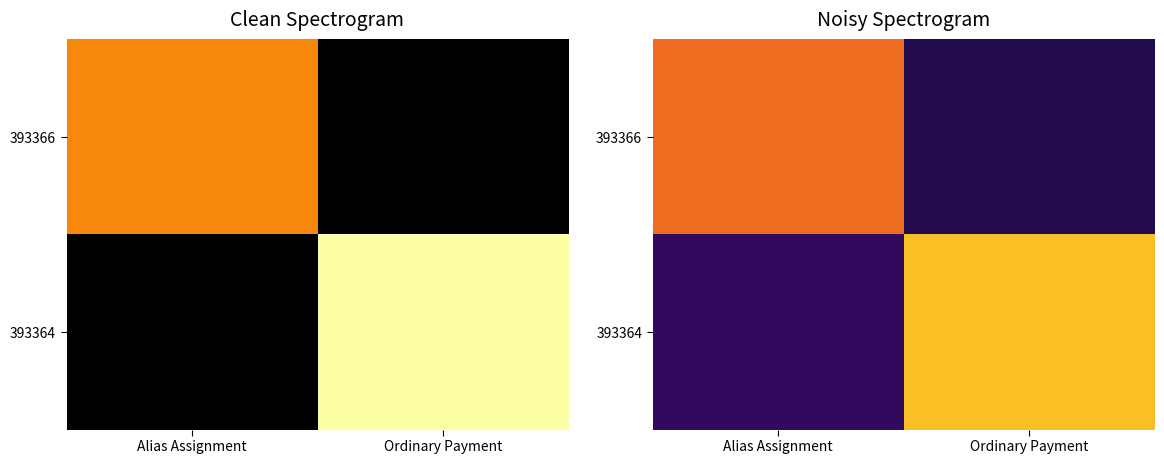

Which has a higher value, Ordinary Payment or Alias Assignment?

Alias Assignment